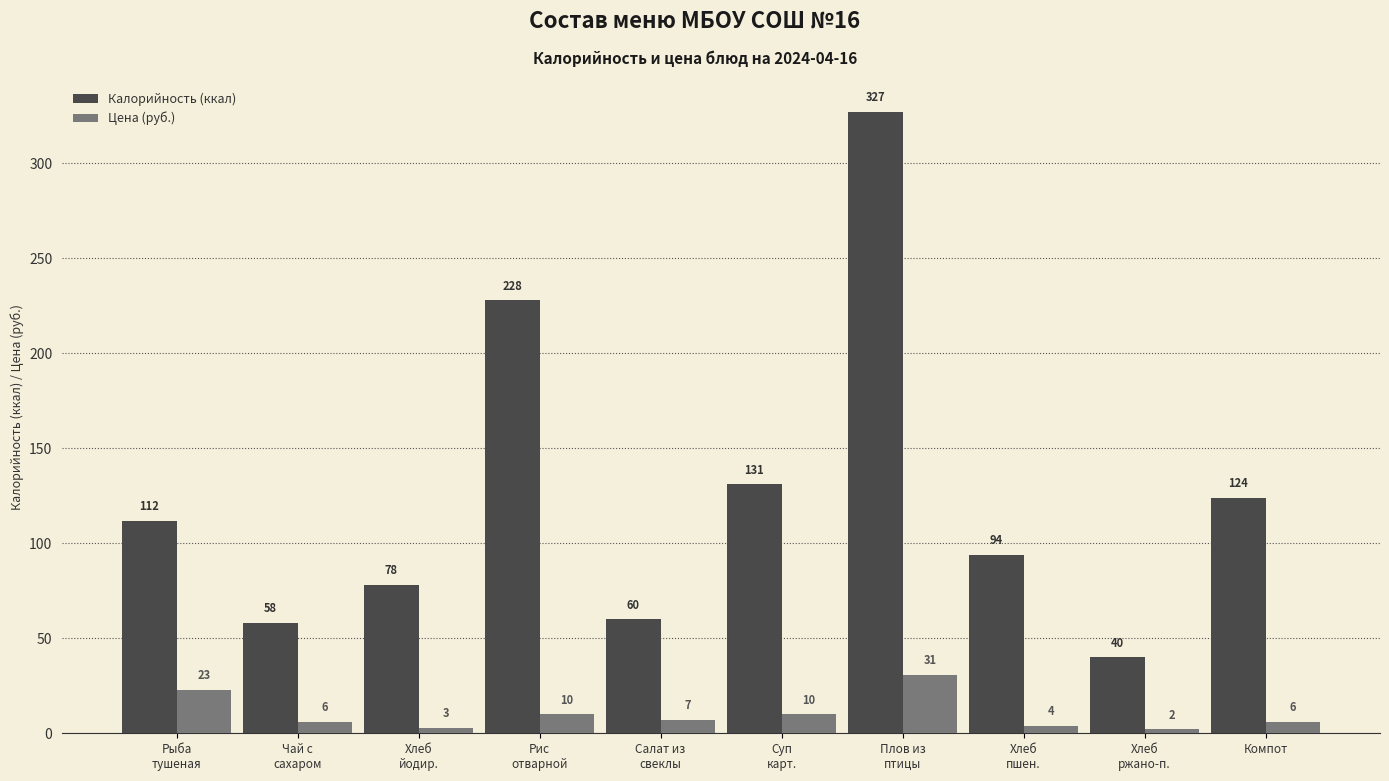

Is it true that Калорийность (ккал) equals 94.0 at Хлеб
пшен.?

True